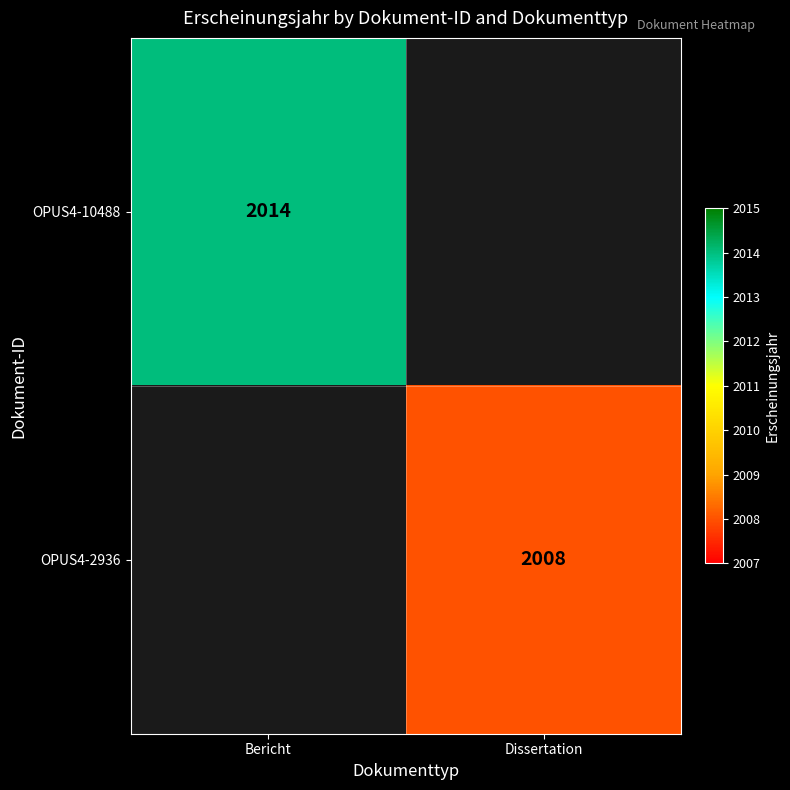

True or false: OPUS4-2936 has a value of 2008 at Dissertation.

True